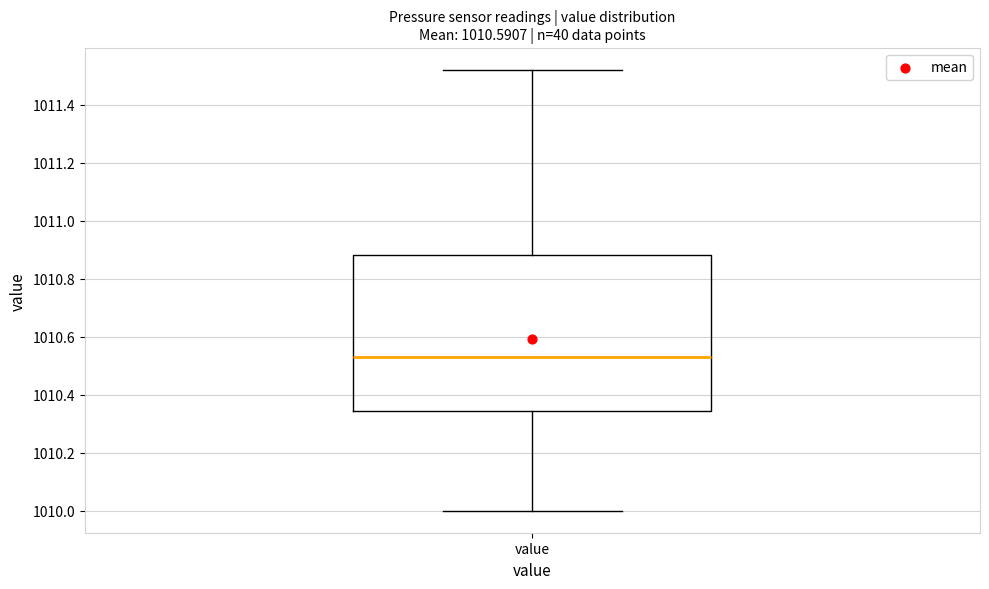

Where is the upper edge of the box for value on the y-axis? The values are not printed on the chart, so give them approximately, as read against the axis.

1010.88